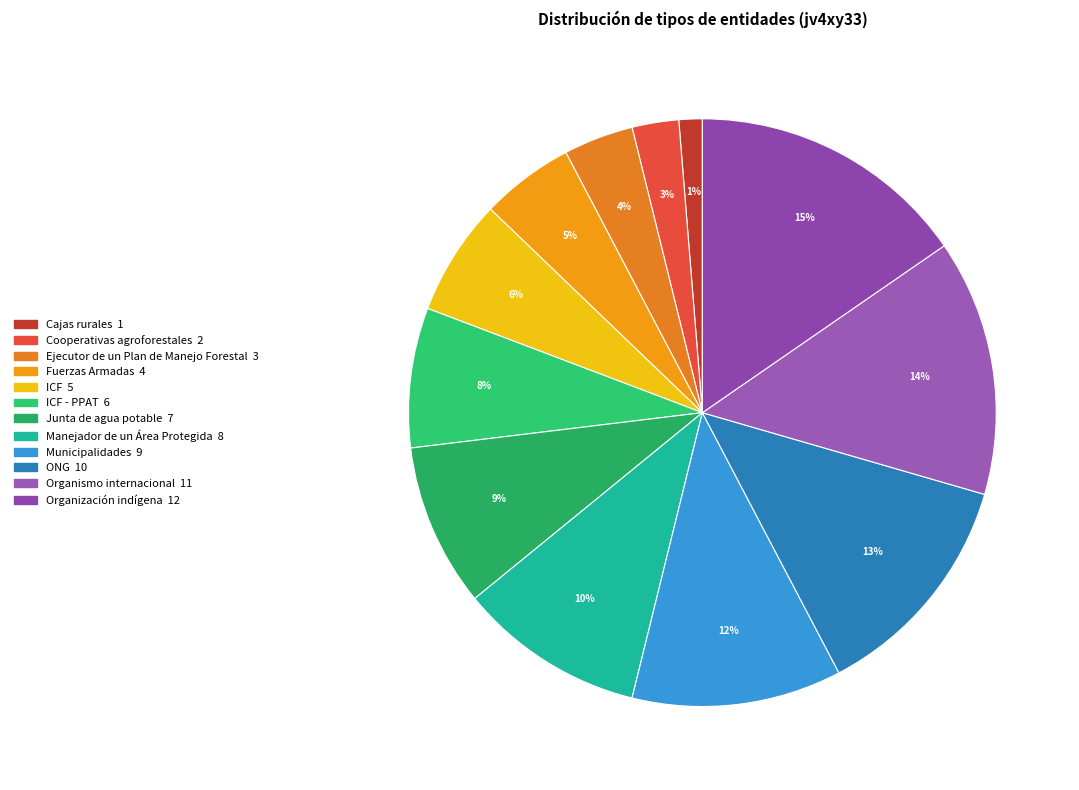

Rank the categories by value from highest to lowest.

Organización indígena, Organismo internacional, ONG, Municipalidades, Manejador de un Área Protegida, Junta de agua potable, ICF - PPAT, ICF, Fuerzas Armadas, Ejecutor de un Plan de Manejo Forestal, Cooperativas agroforestales, Cajas rurales